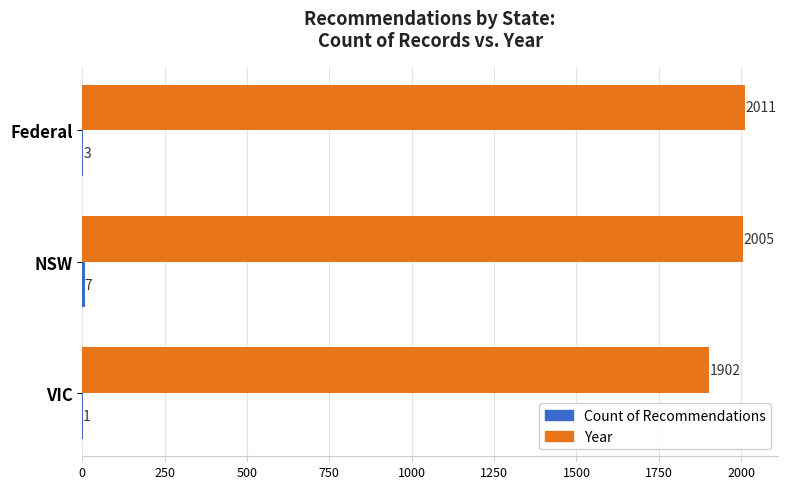

Which series has the largest total across all categories?

Year